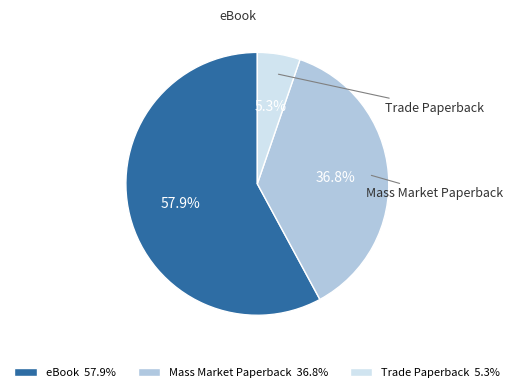

What percentage do Trade Paperback and Mass Market Paperback together represent?

42.1%